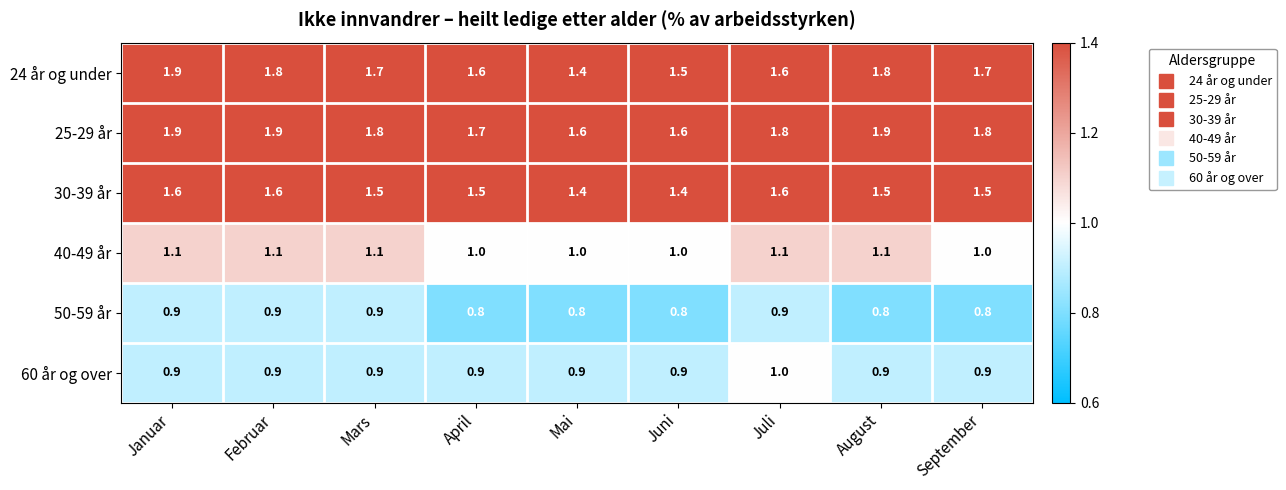

Which series has the largest range (max minus min)?

24 år og under